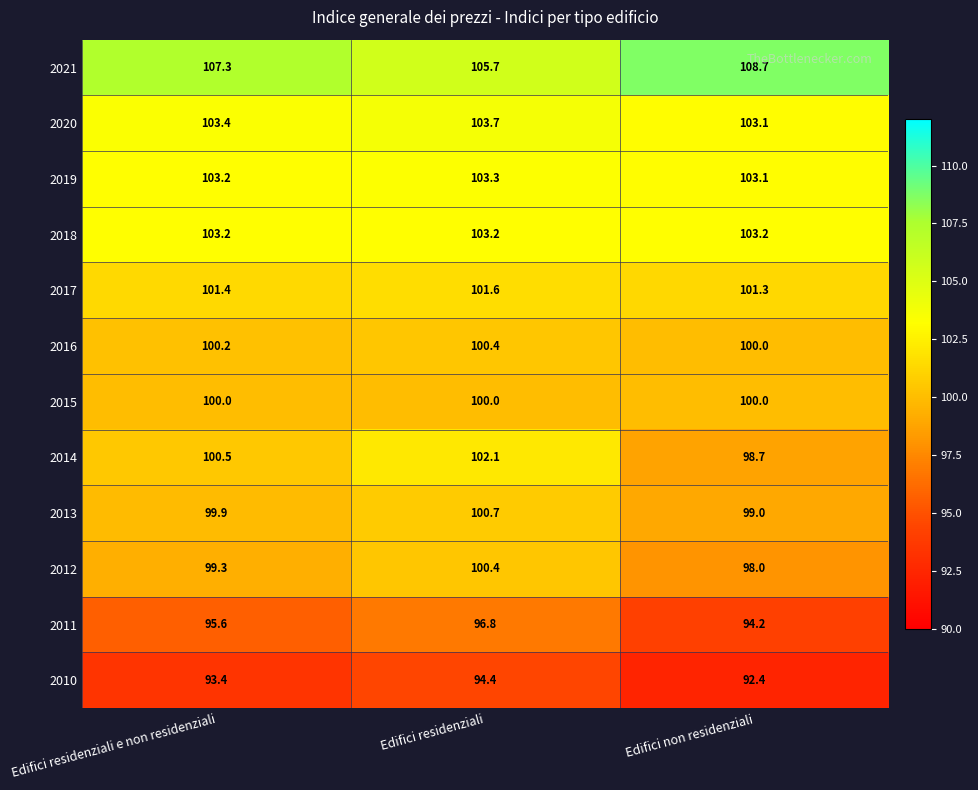

Which series has the largest range (max minus min)?

2014